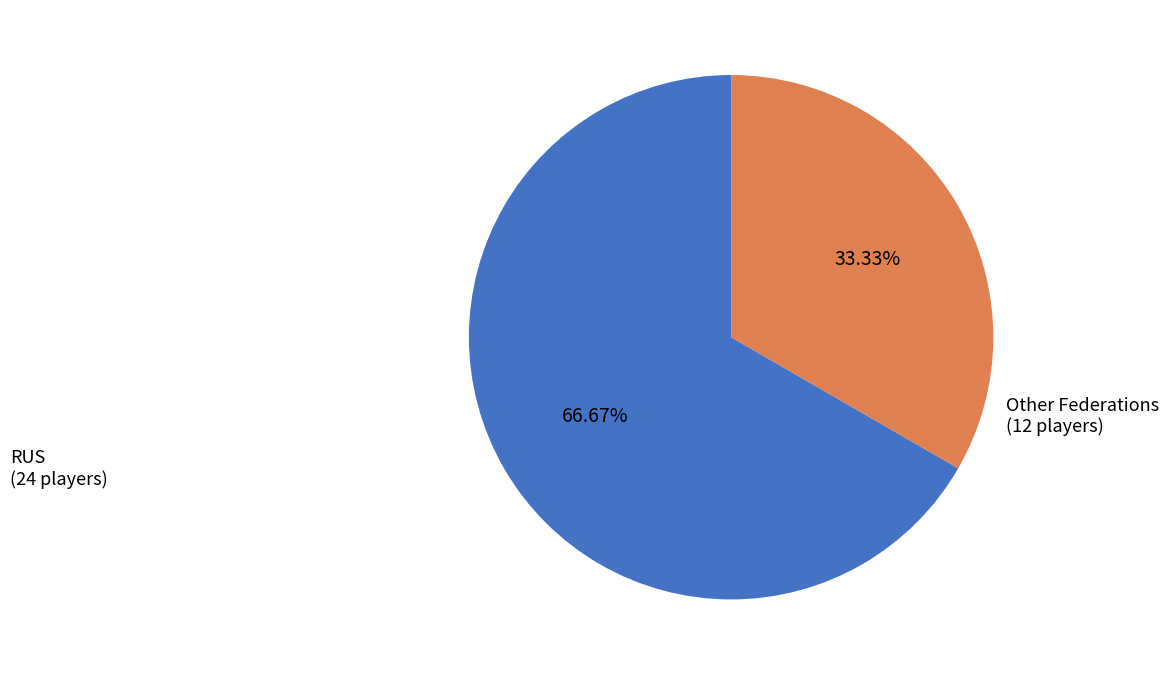

Is there any slice that represents more than half of the pie?

Yes